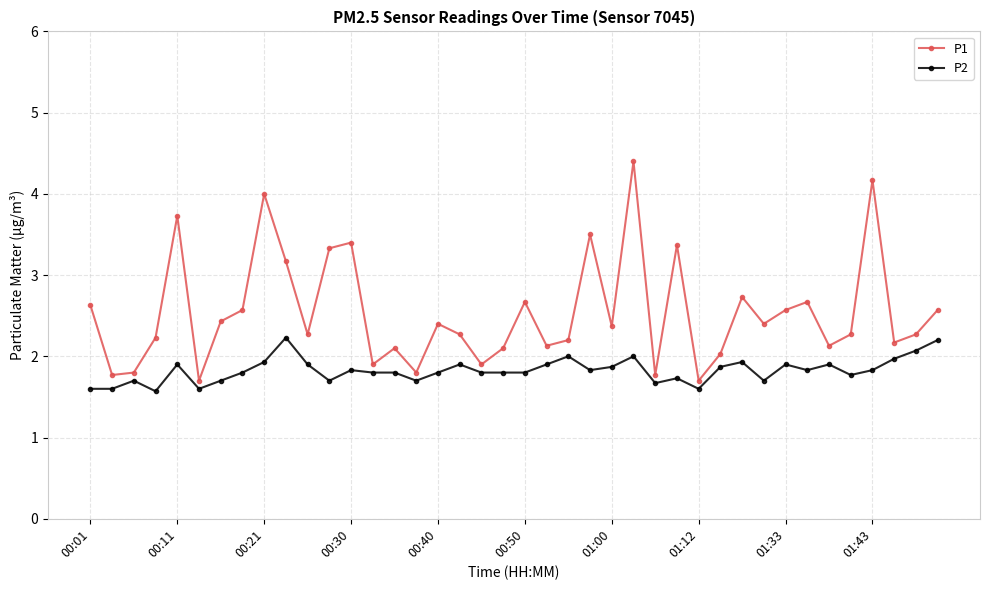

What is the lowest value of the P2 series?

1.6